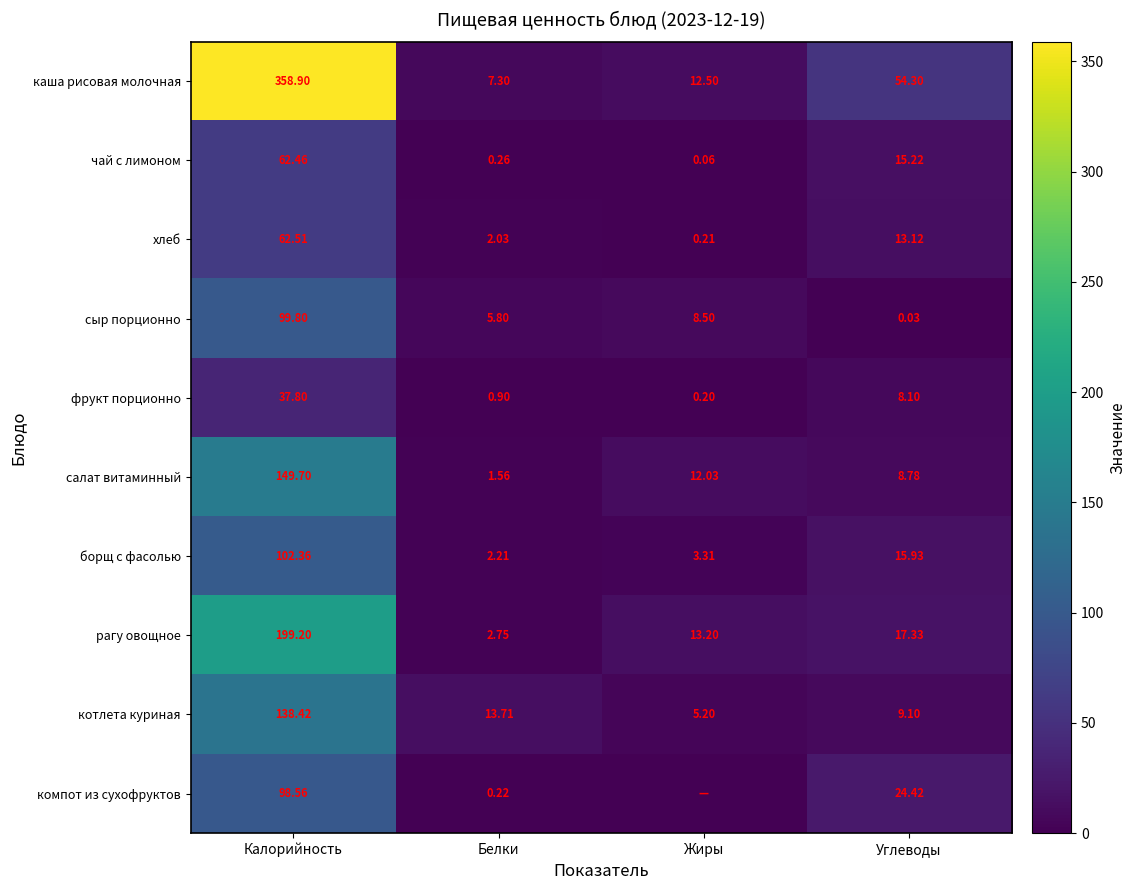

Is the value of сыр порционно at Калорийность greater than the value of рагу овощное at Углеводы?

Yes